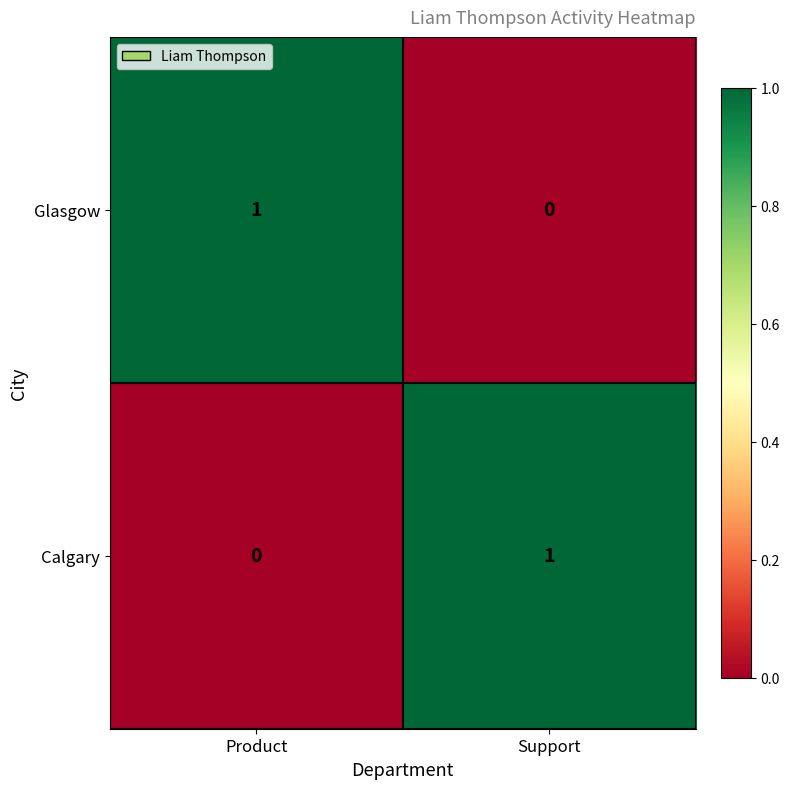

Which category has the highest value in the Glasgow series?

Product